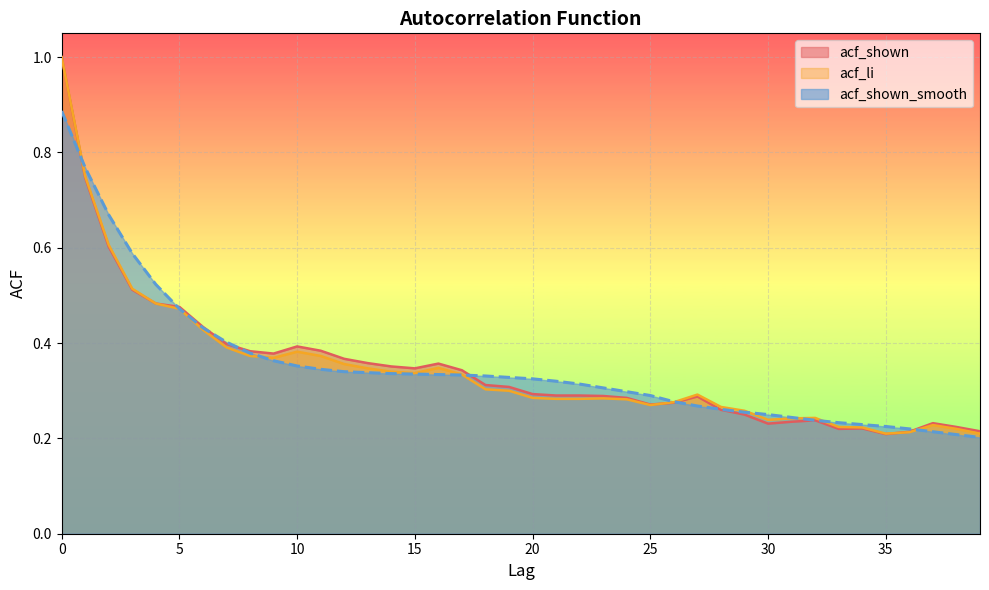

How many acf_li values are between 0 and 1?

40